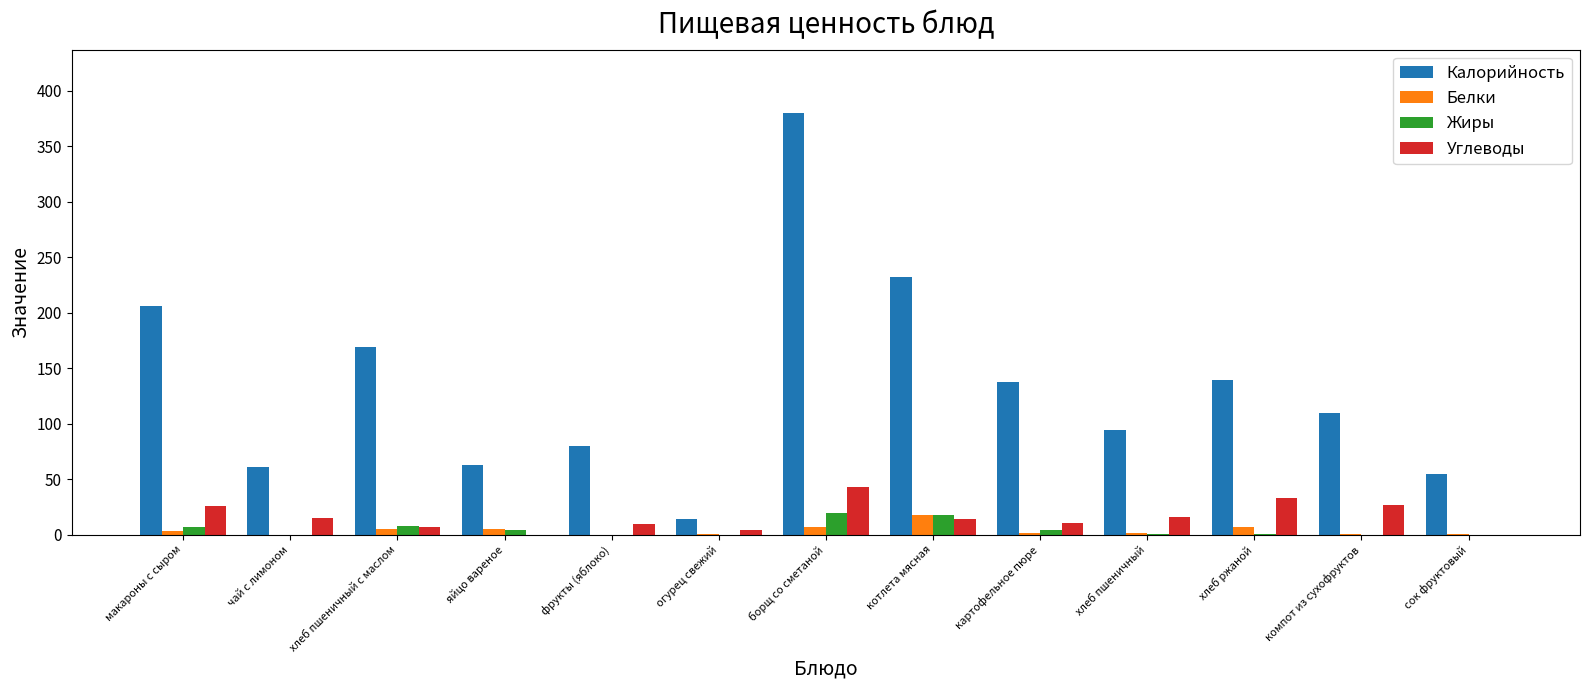

How many groups of bars are there?

13